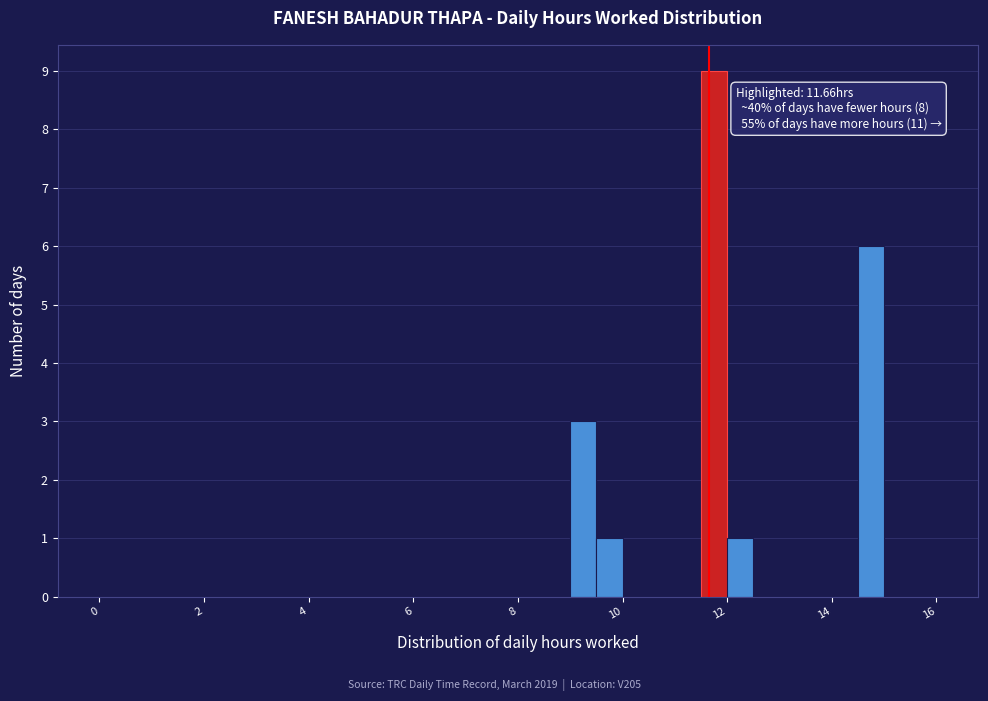

Around what value on the x-axis is the tallest bar? Give the approximate position of its centre, as read against the axis.

11.8